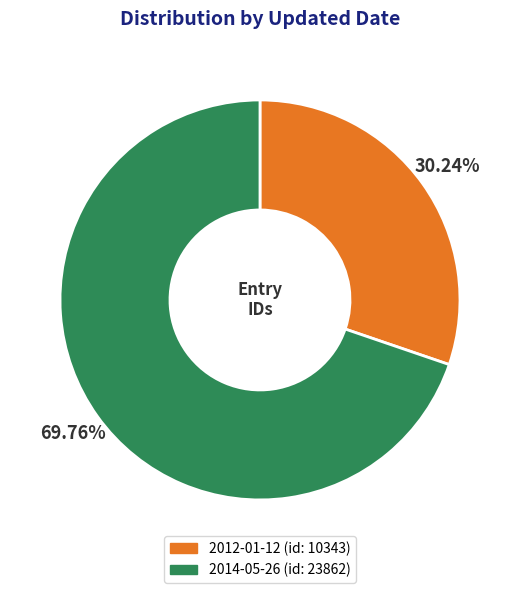

To the nearest percent, what is the difference between the 2014-05-26 and 2012-01-12 slice percentages?

40%